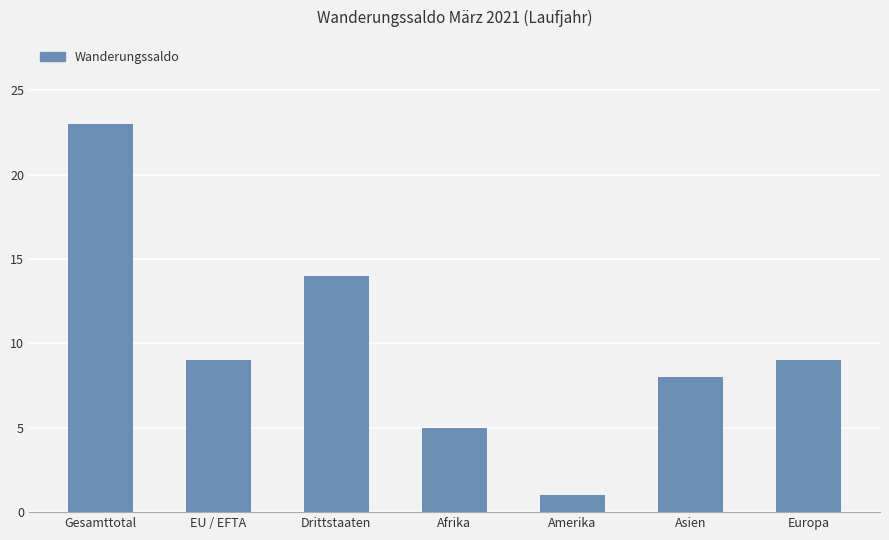

What is the label of the 2nd bar from the right?

Asien